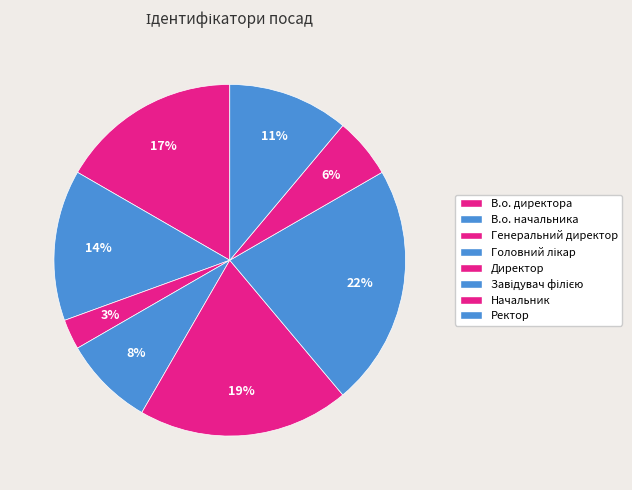

Count the number of slices in the pie.

8